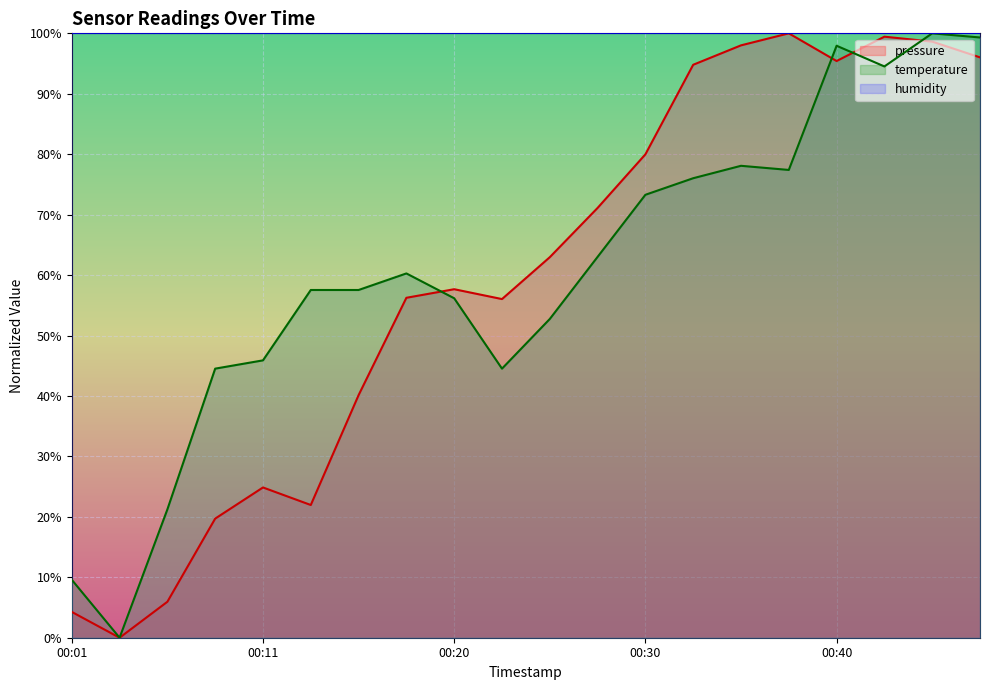

Which has a higher value, 00:03 or 00:35?

00:35